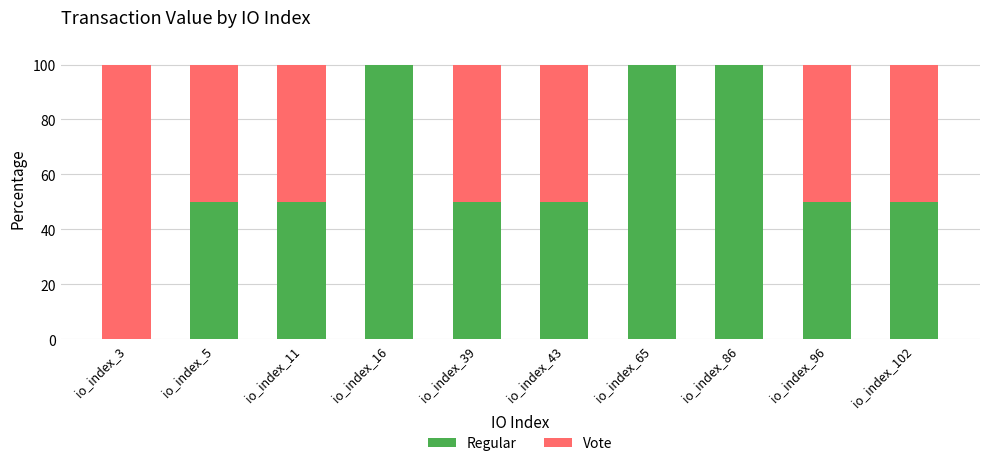

What is the maximum value for Regular?

100